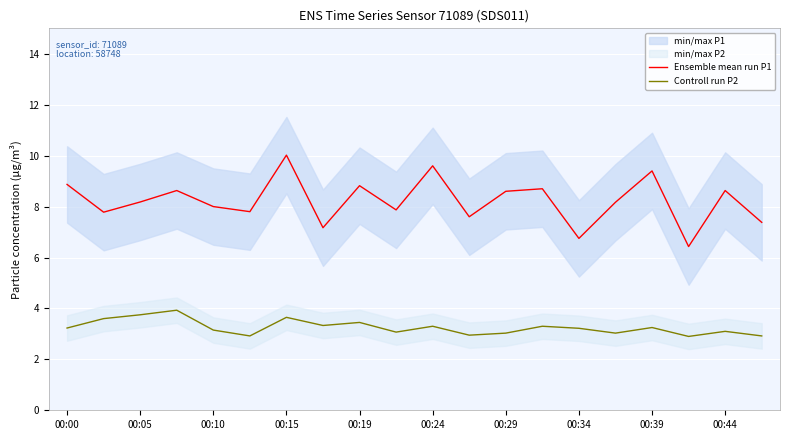

What is the lowest value of the Ensemble mean run P1 series?

6.4